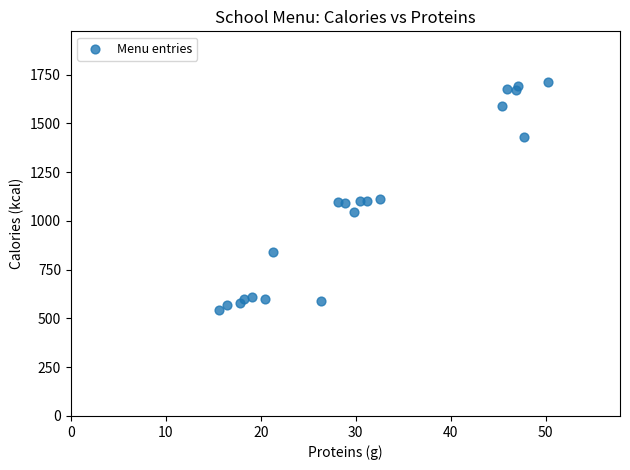

What is the range of Y values (max minus min)?

1169.3